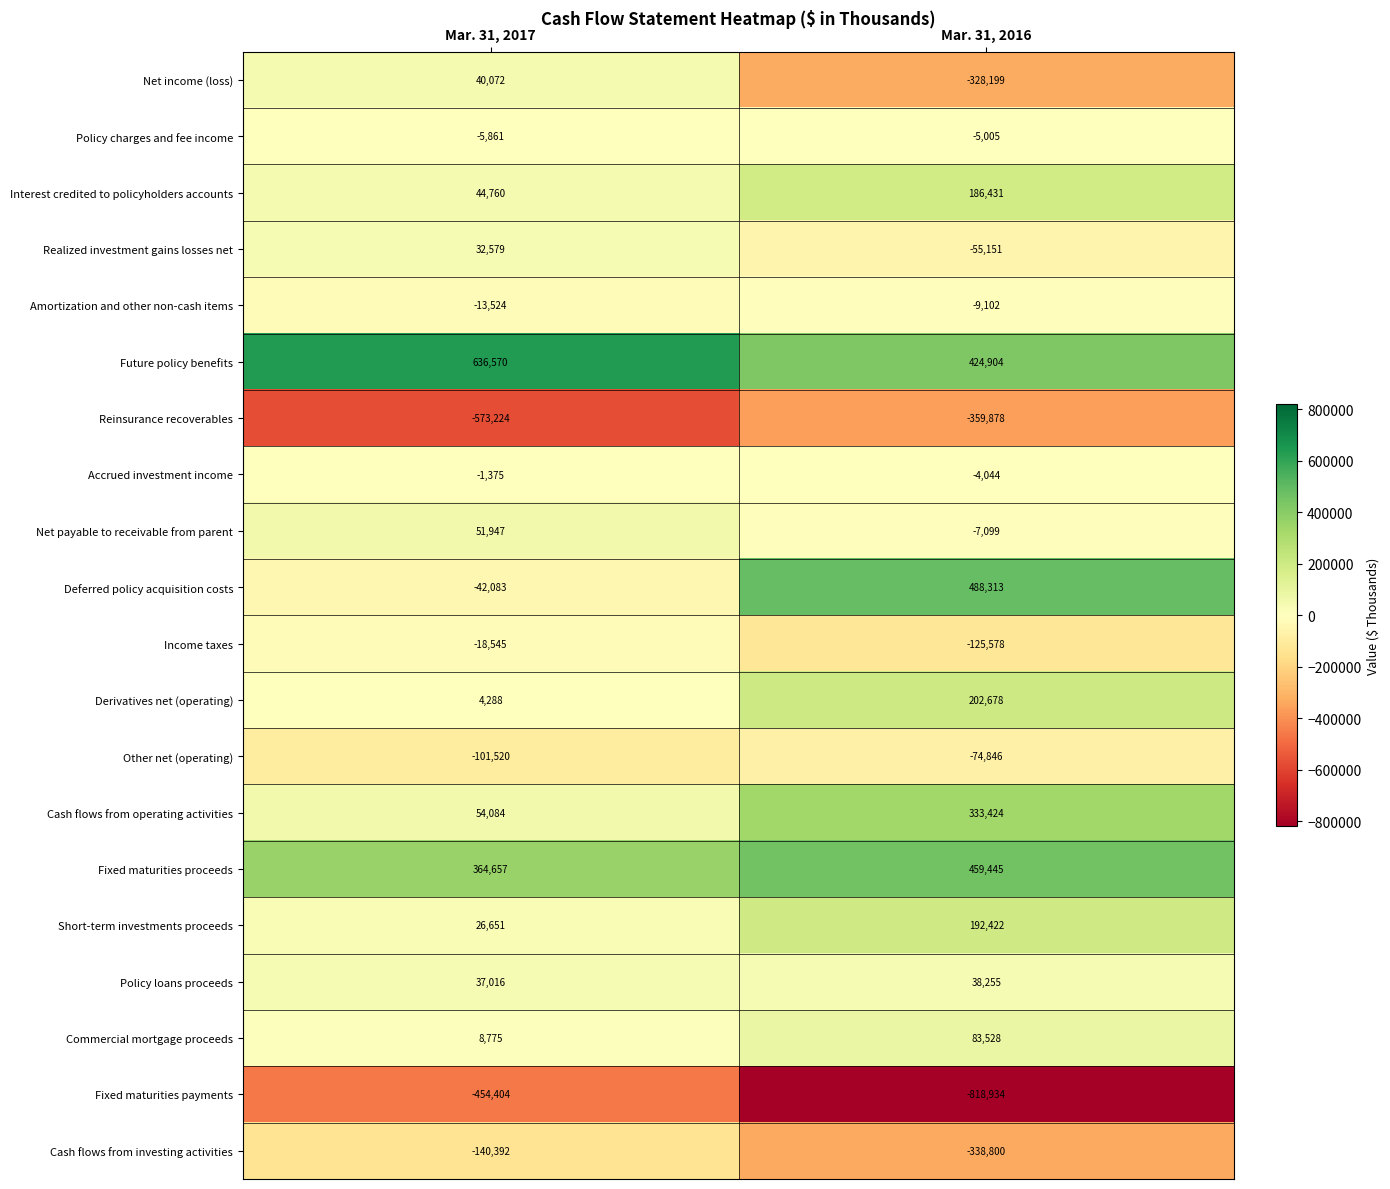

What is the sum of all Policy loans proceeds values?

75271